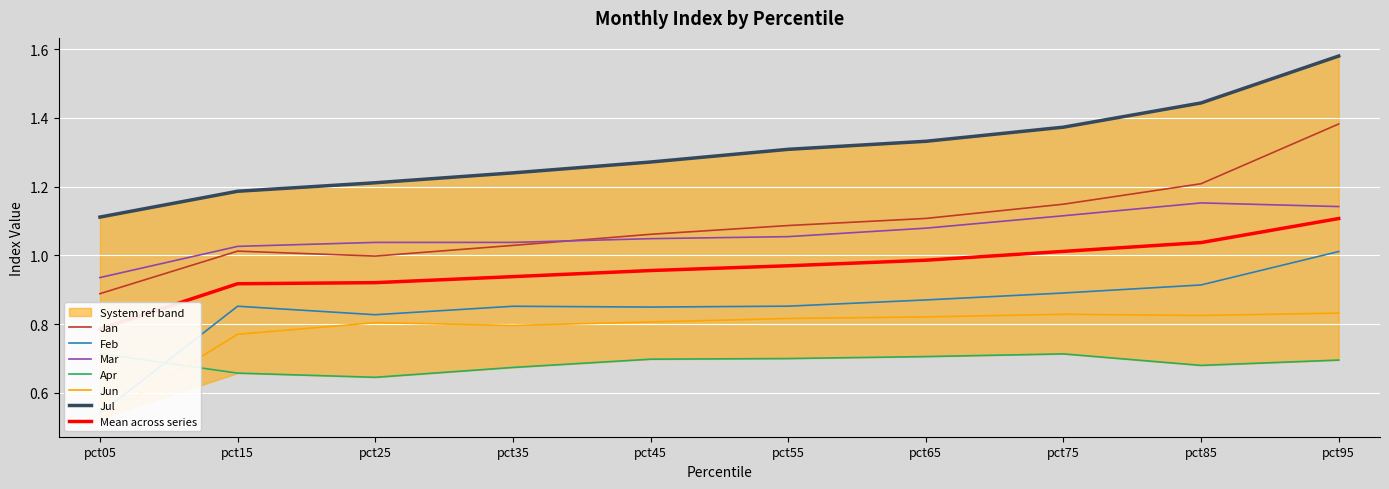

Reading right to left, transcribe all the data shown in this chart.

Jan: pct95=1.4	pct85=1.2	pct75=1.1	pct65=1.1	pct55=1.1	pct45=1.1	pct35=1.0	pct25=1.0	pct15=1.0	pct05=0.9
Feb: pct95=1.0	pct85=0.9	pct75=0.9	pct65=0.9	pct55=0.9	pct45=0.8	pct35=0.9	pct25=0.8	pct15=0.9	pct05=0.5
Mar: pct95=1.1	pct85=1.2	pct75=1.1	pct65=1.1	pct55=1.1	pct45=1.0	pct35=1.0	pct25=1.0	pct15=1.0	pct05=0.9
Apr: pct95=0.7	pct85=0.7	pct75=0.7	pct65=0.7	pct55=0.7	pct45=0.7	pct35=0.7	pct25=0.6	pct15=0.7	pct05=0.7
Jun: pct95=0.8	pct85=0.8	pct75=0.8	pct65=0.8	pct55=0.8	pct45=0.8	pct35=0.8	pct25=0.8	pct15=0.8	pct05=0.5
Jul: pct95=1.6	pct85=1.4	pct75=1.4	pct65=1.3	pct55=1.3	pct45=1.3	pct35=1.2	pct25=1.2	pct15=1.2	pct05=1.1